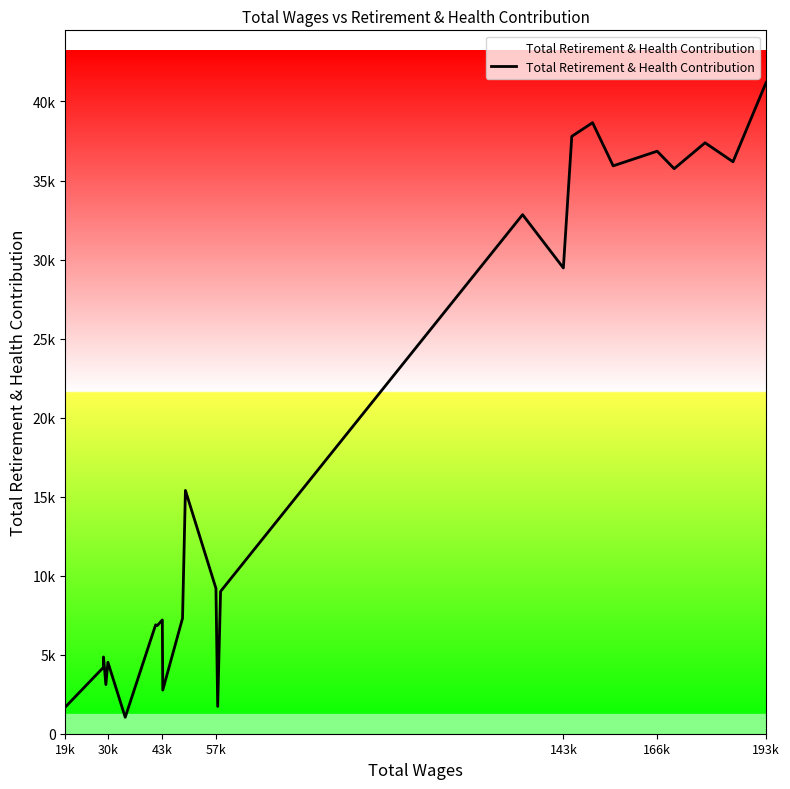

Is this an area chart (filled region under the line)?

No